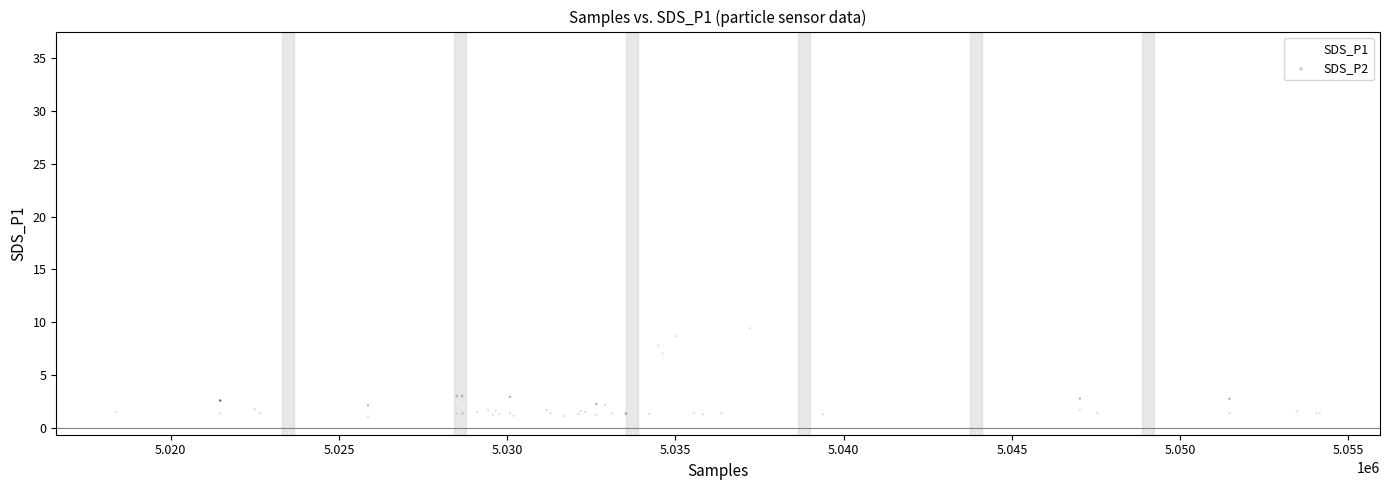

Across all series, what Y value is closest to 18?

23.8